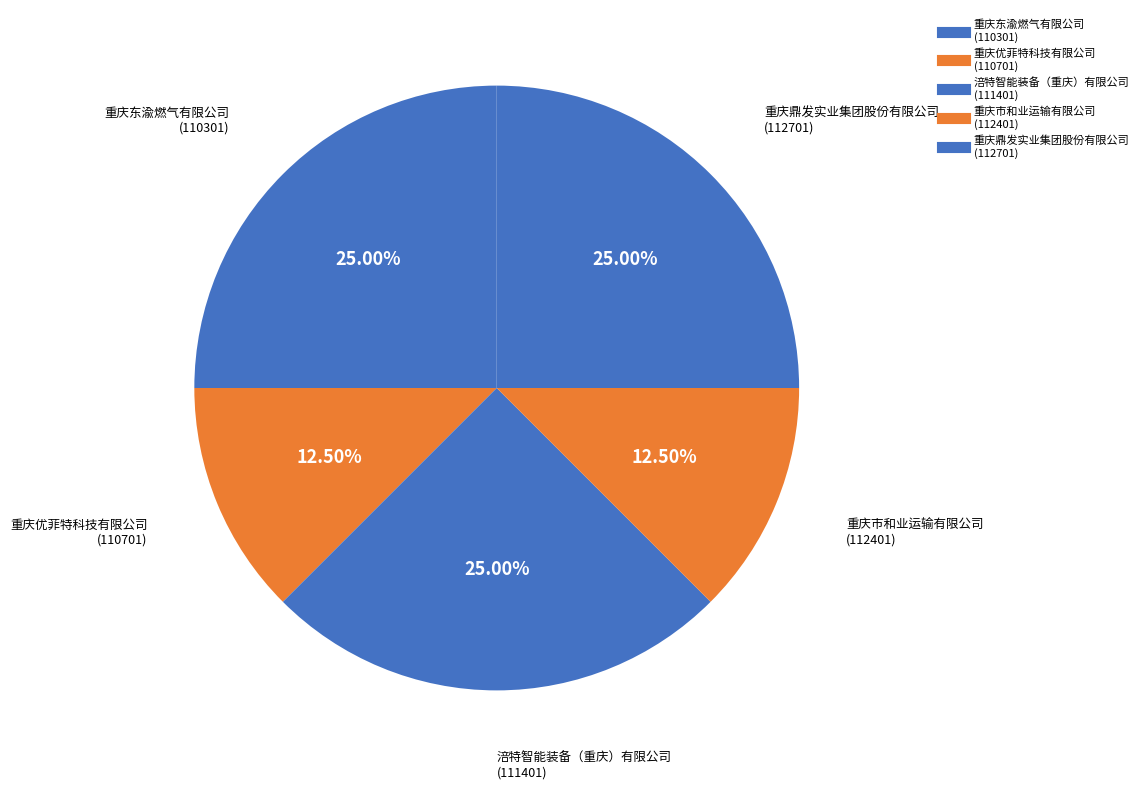

To the nearest percent, what is the average slice percentage?

20%